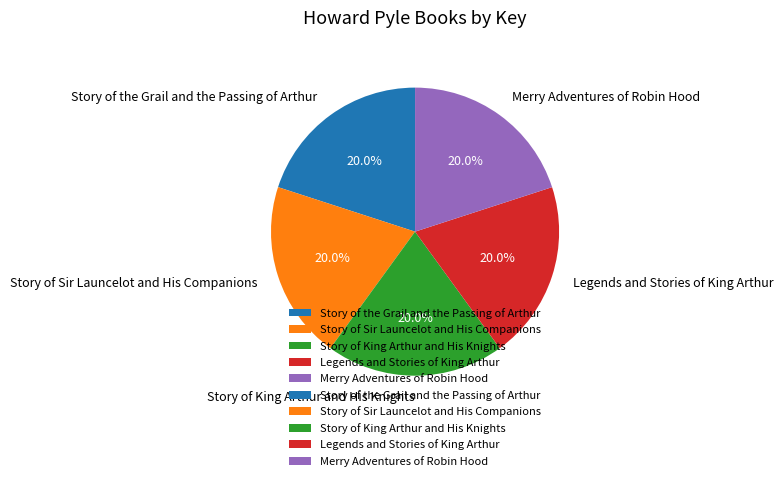

To the nearest percent, what is the combined percentage of Story of the Grail and the Passing of Arthur and Merry Adventures of Robin Hood?

40%